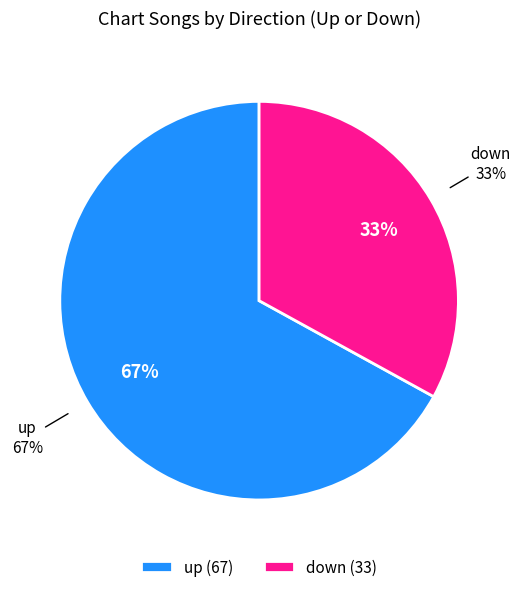

Which slice is the largest?

up